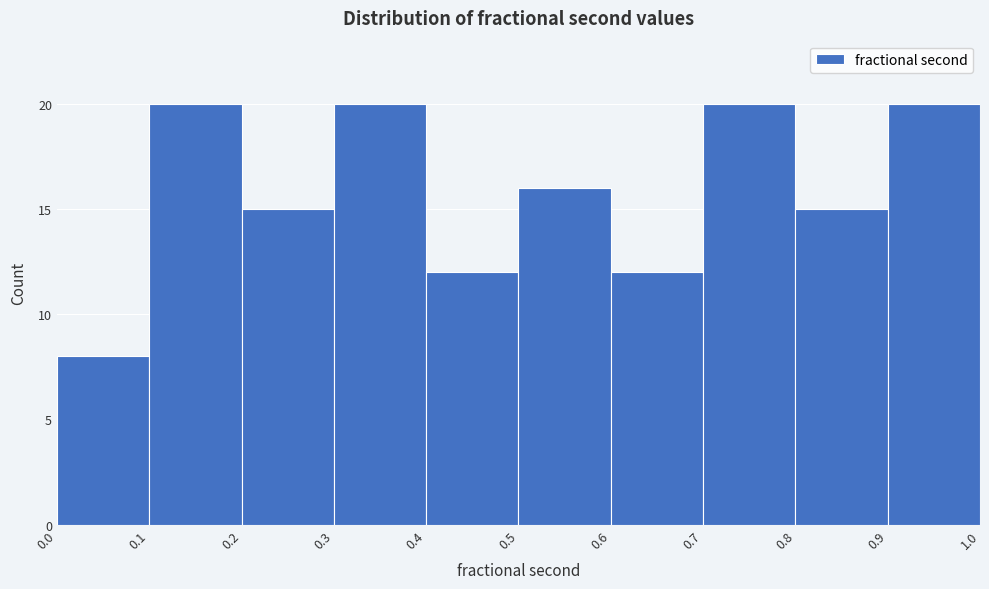

What is the height of the bar covering 0.0 to 0.1 on the x-axis? The values are not printed on the chart, so give them approximately, as read against the axis.

8